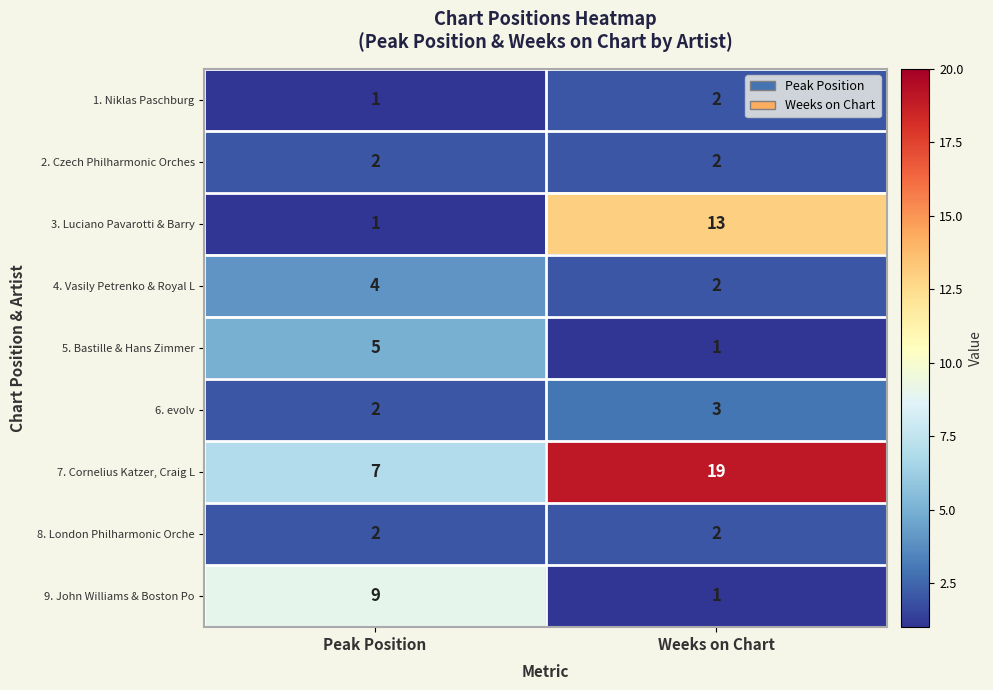

What is the difference between the highest and lowest values at Weeks on Chart?

18